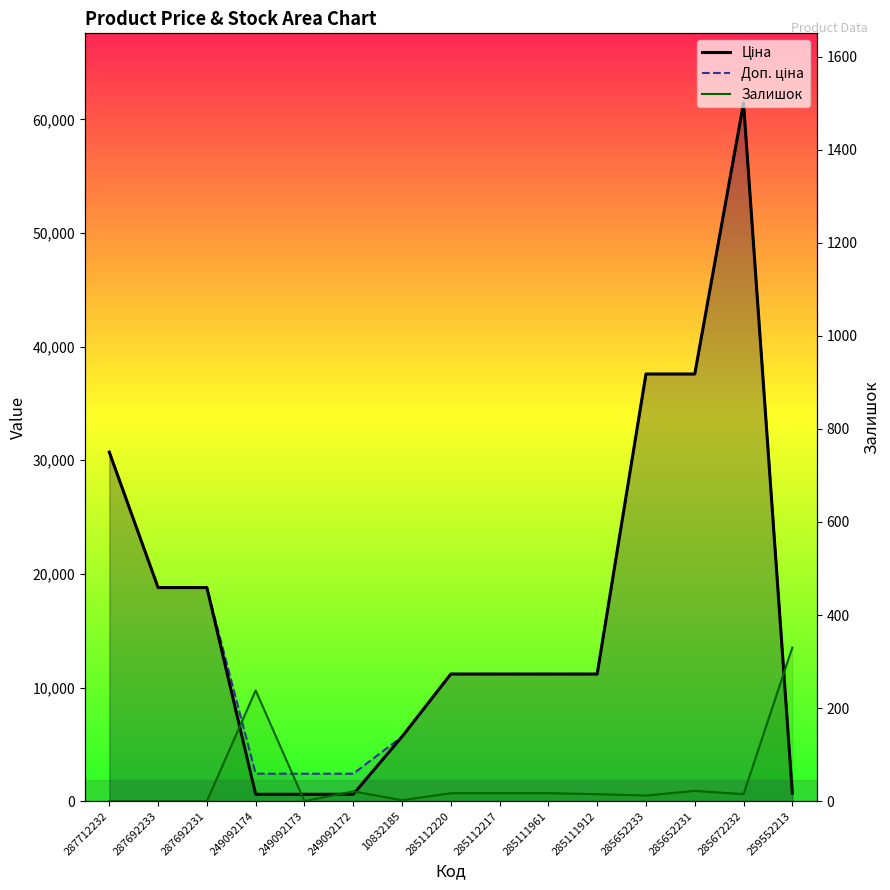

Which series has the widest spread of values?

Ціна